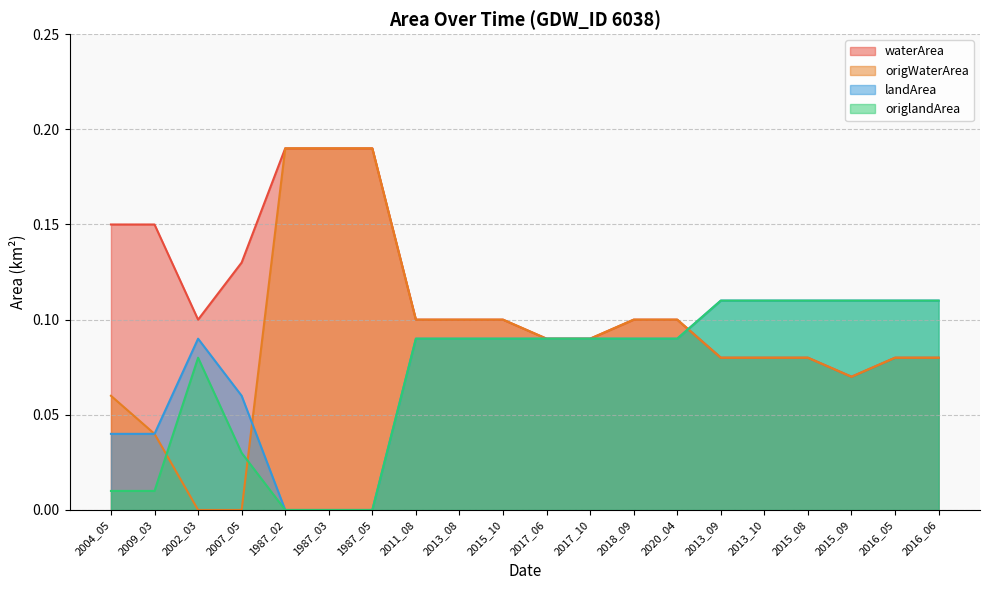

List the series in order of their peak value, lowest first.

landArea, origlandArea, waterArea, origWaterArea